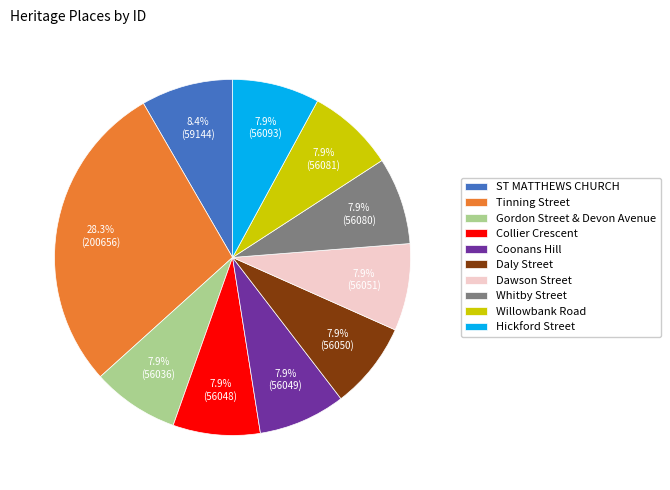

To the nearest percent, what is the combined percentage of Dawson Street and ST MATTHEWS CHURCH?

16%